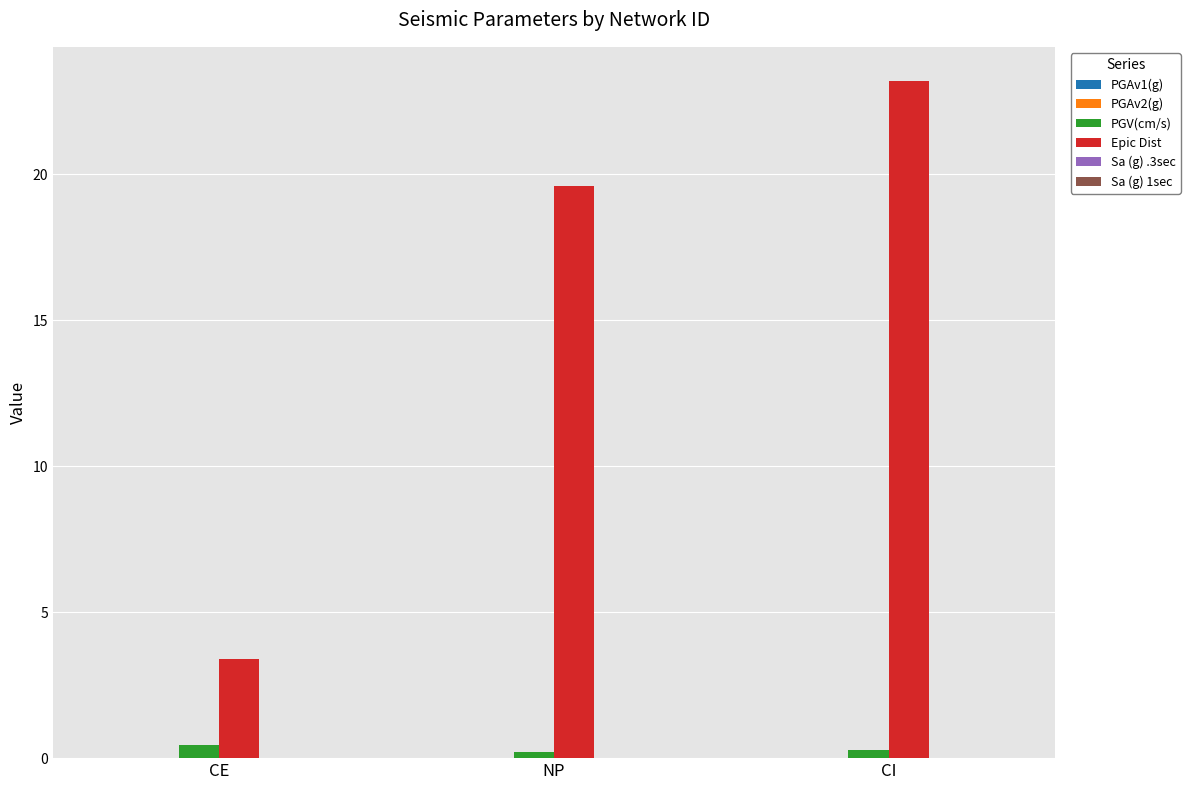

True or false: Epic Dist has a value of 1.7 at CE.

False